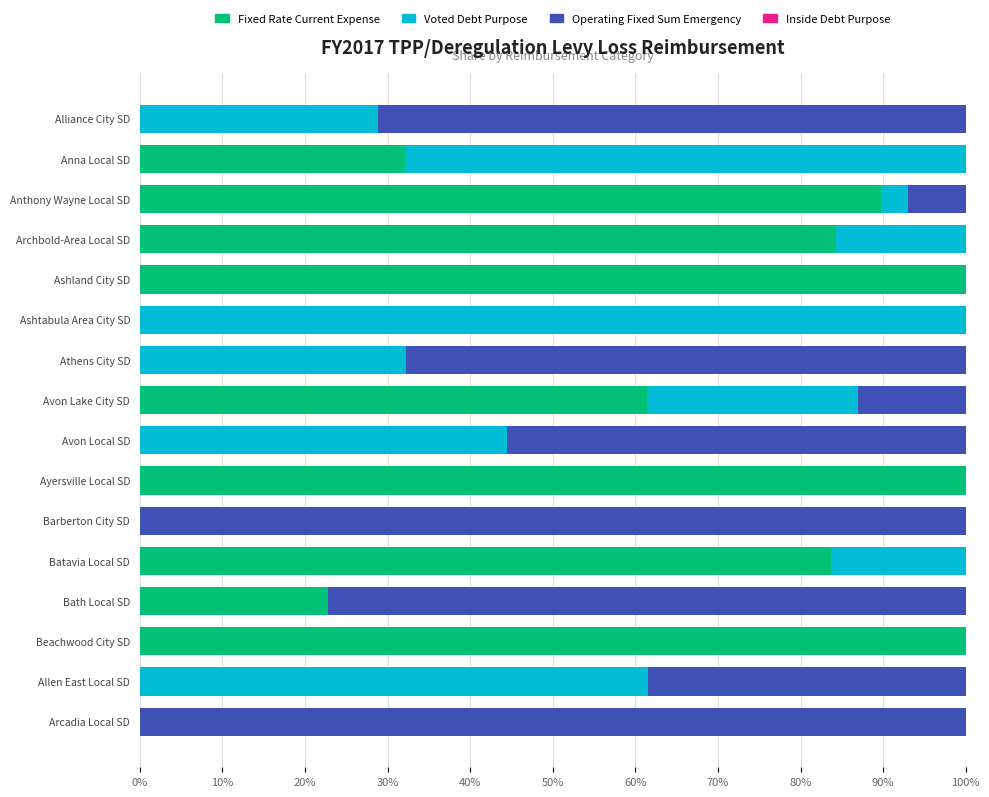

How many categories are shown in the chart?

16